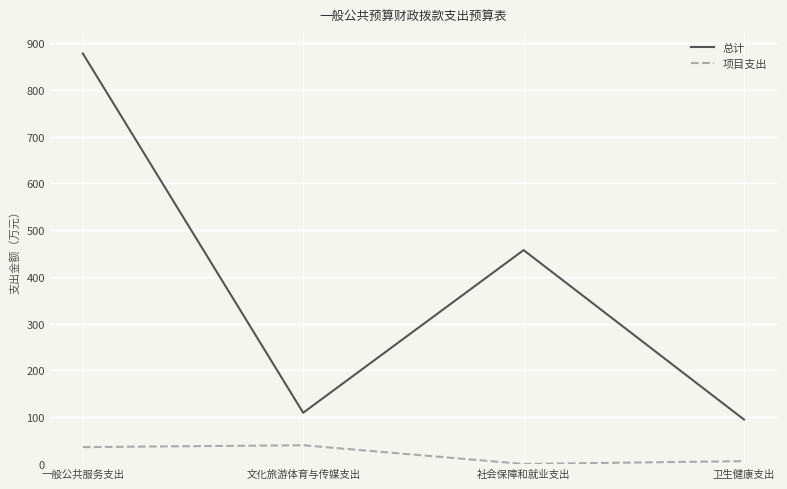

Where does the 项目支出 series first go above 36?

一般公共服务支出